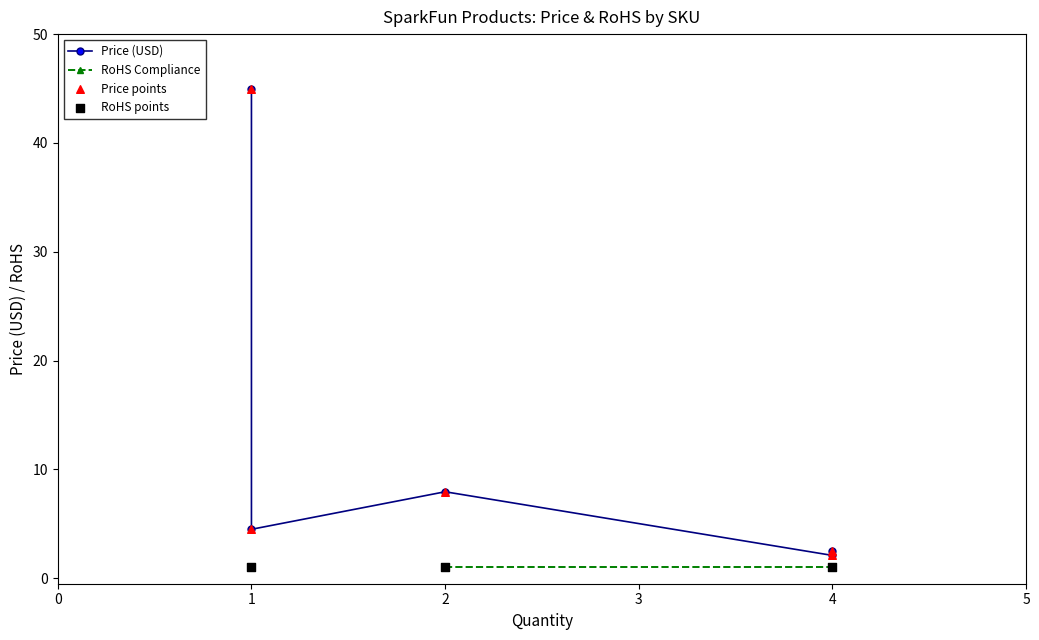

Which series has the largest total across all categories?

Price (USD)